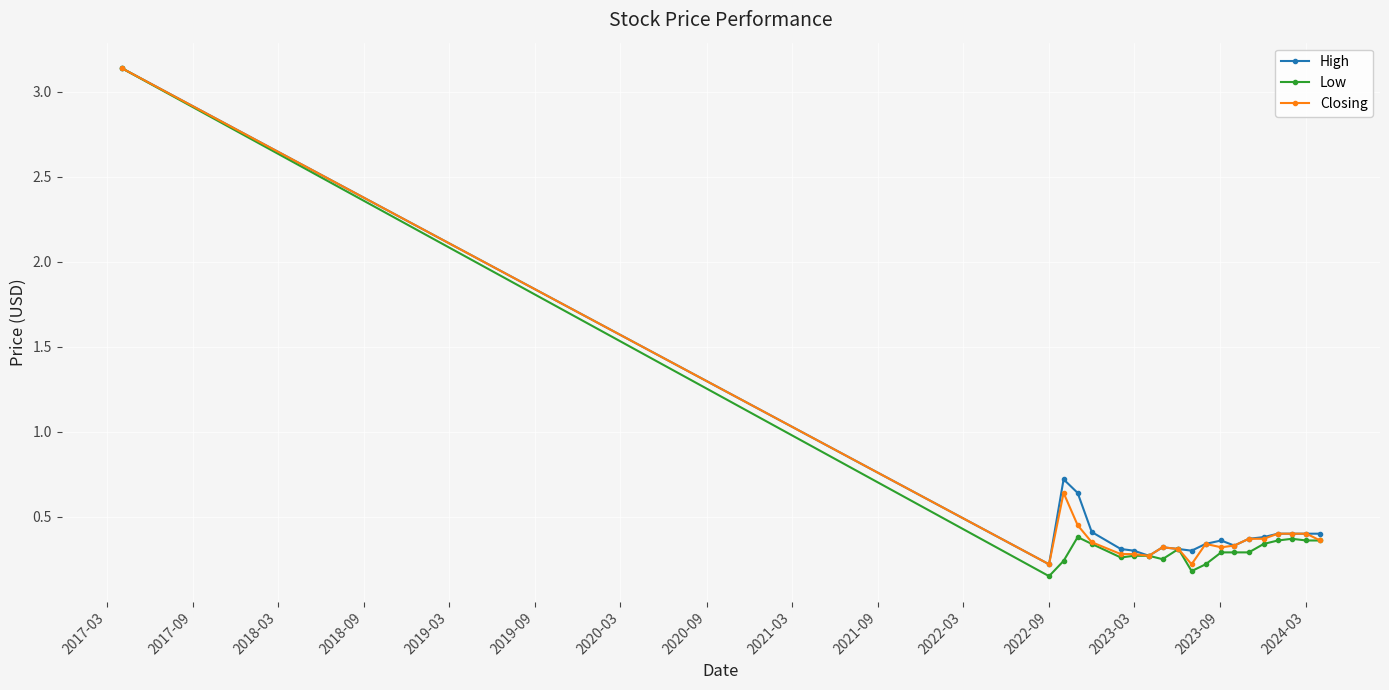

Which series has the widest spread of values?

Low